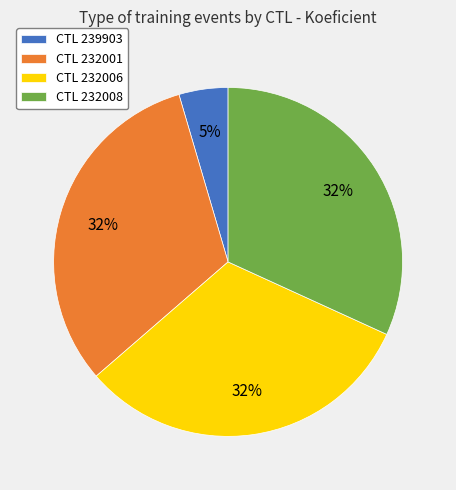

What is the smallest slice in the pie chart?

CTL 239903